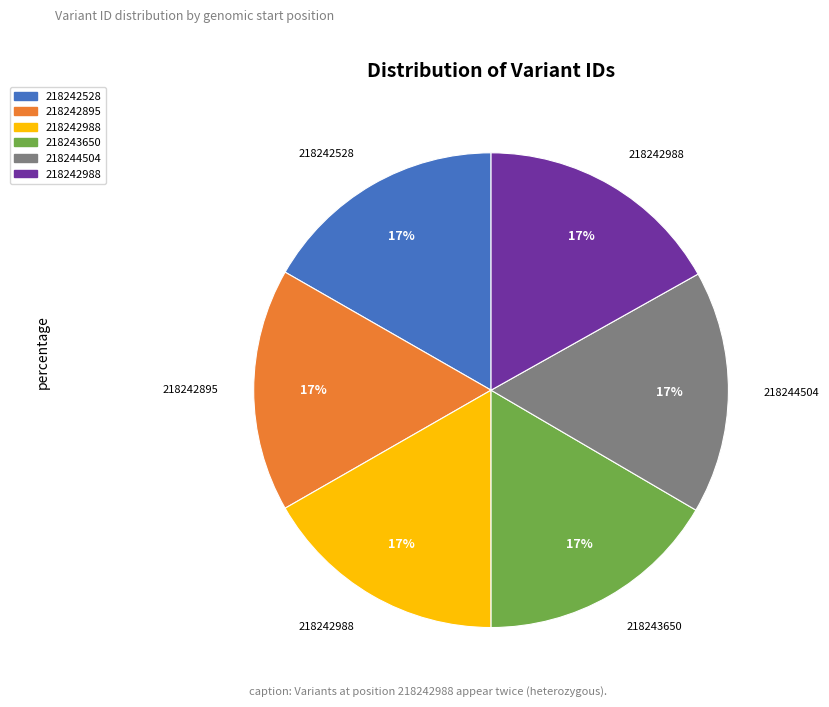

To the nearest percent, what is the average slice percentage?

17%